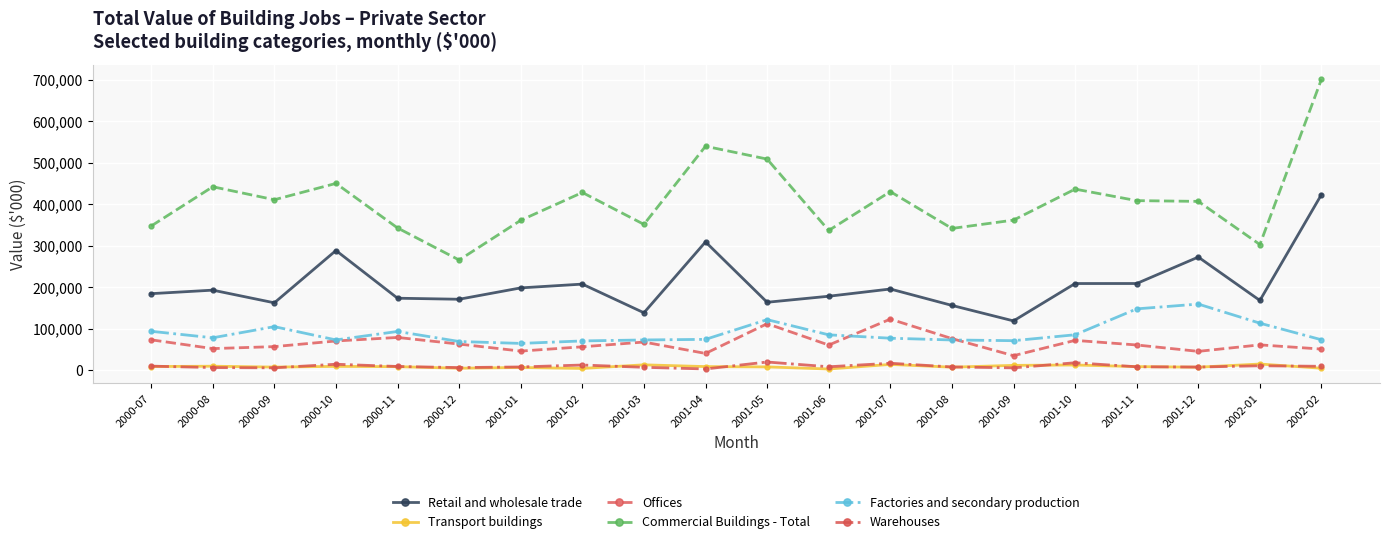

What is the difference between the Warehouses values at 2000-11 and 2001-11?

736